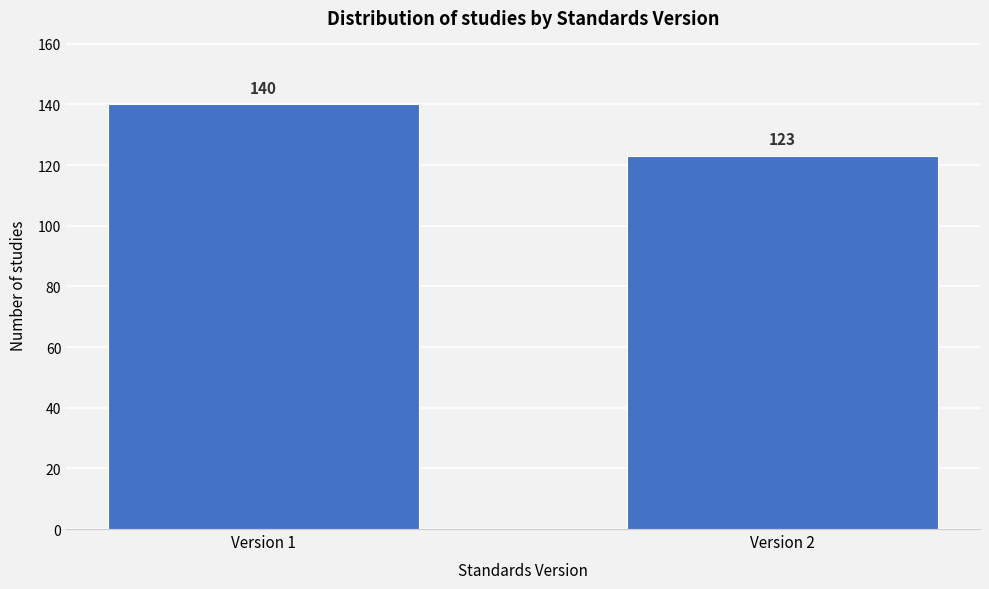

Reading left to right, transcribe all the data shown in this chart.

140	123